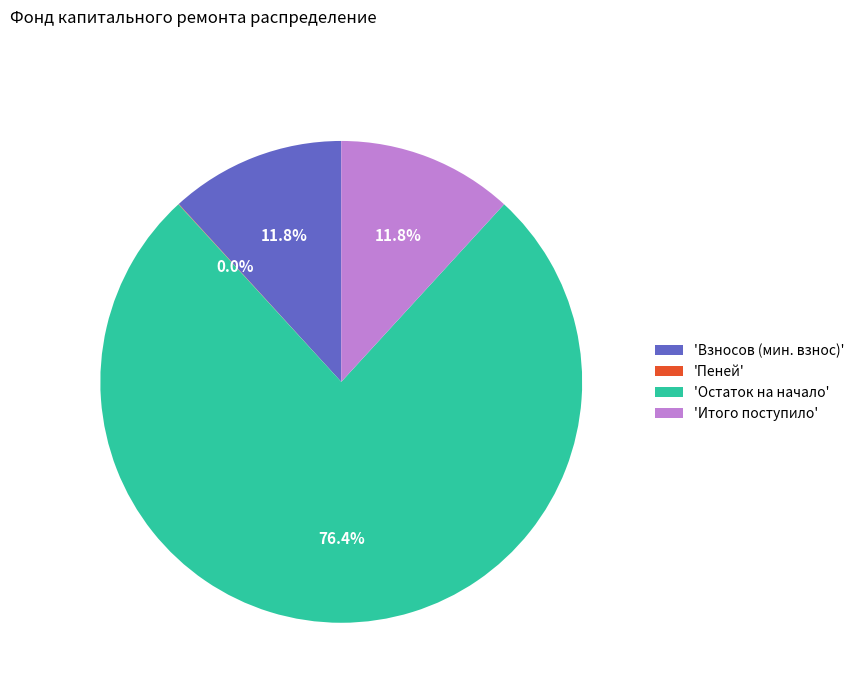

What is the largest slice in the pie chart?

'Остаток на начало'